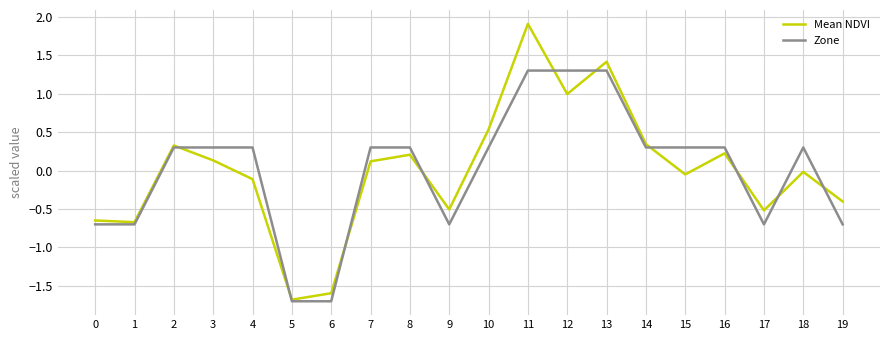

Is it true that Zone equals 1.3 at 13?

True